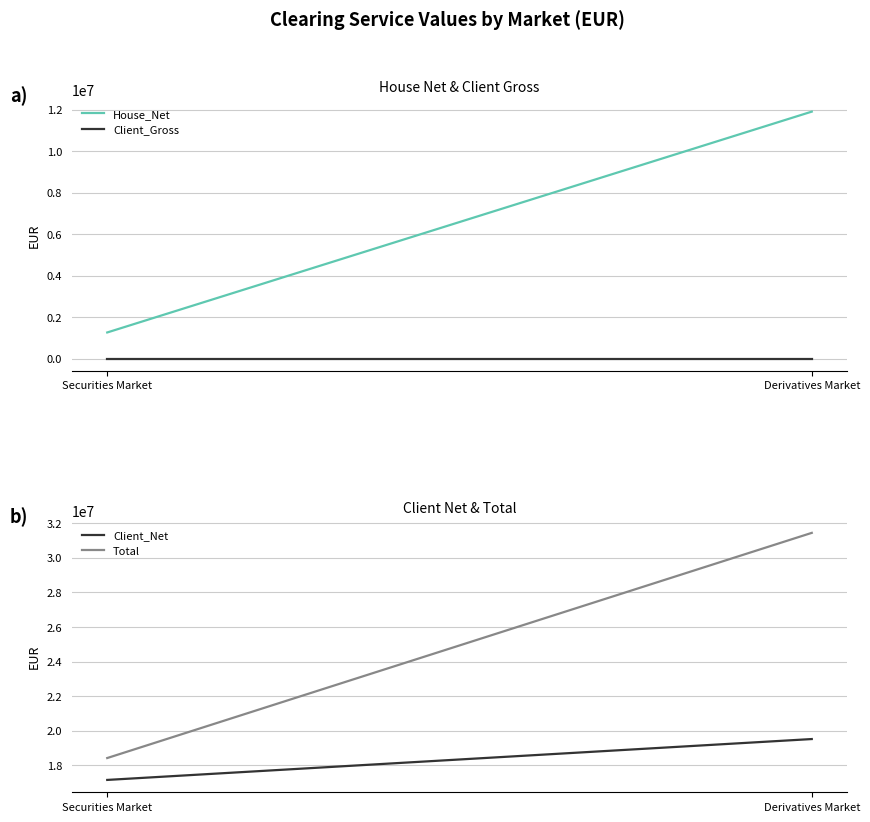

What is the sum of the House_Net values at Derivatives Market and Securities Market?

13171535.6